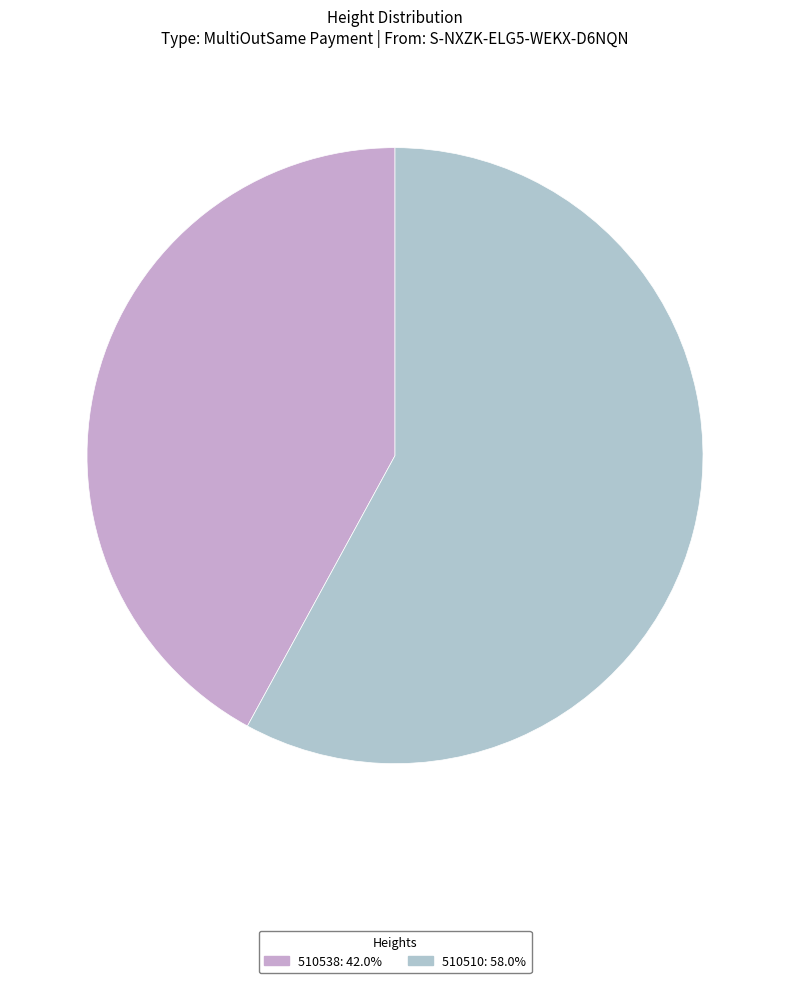

How much of the chart is everything except 510510?

42.0%